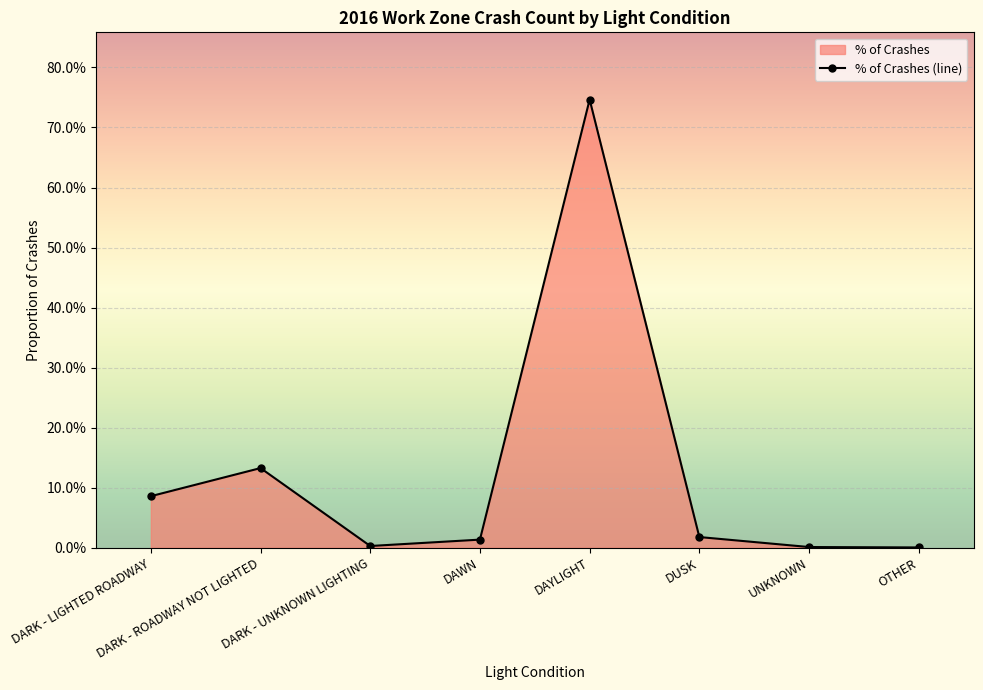

Rank the categories by value from lowest to highest.

OTHER, UNKNOWN, DARK - UNKNOWN LIGHTING, DAWN, DUSK, DARK - LIGHTED ROADWAY, DARK - ROADWAY NOT LIGHTED, DAYLIGHT